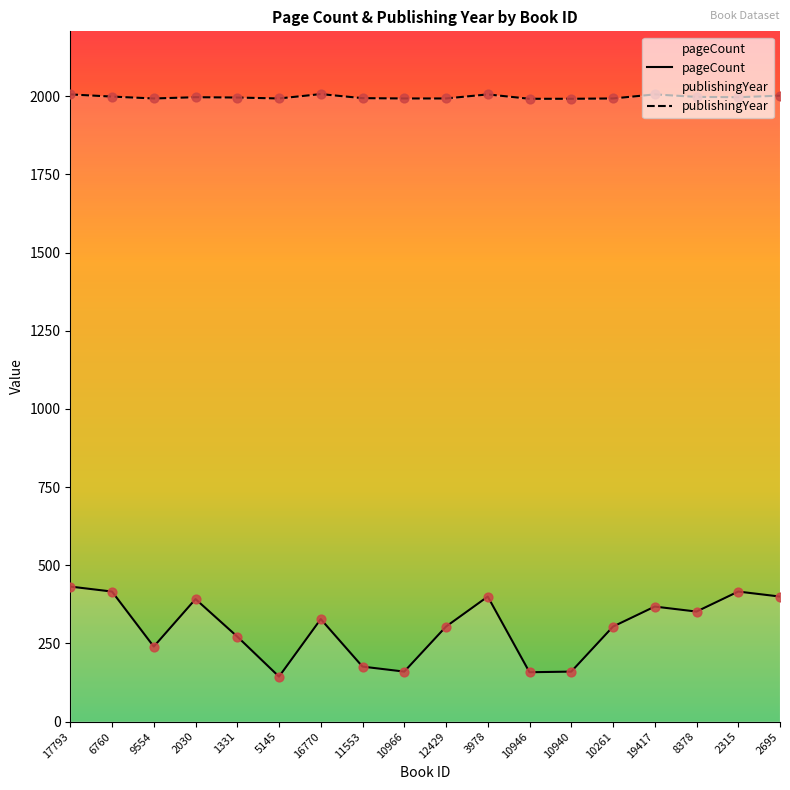

Which series has the largest total across all categories?

publishingYear